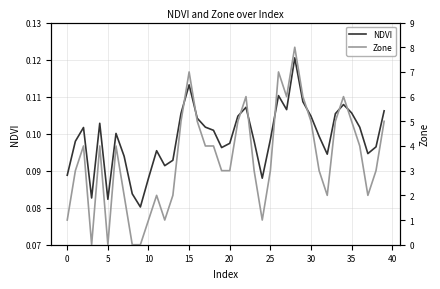

In NDVI, how many points are higher than both neighbors (excluding endpoints)?

9